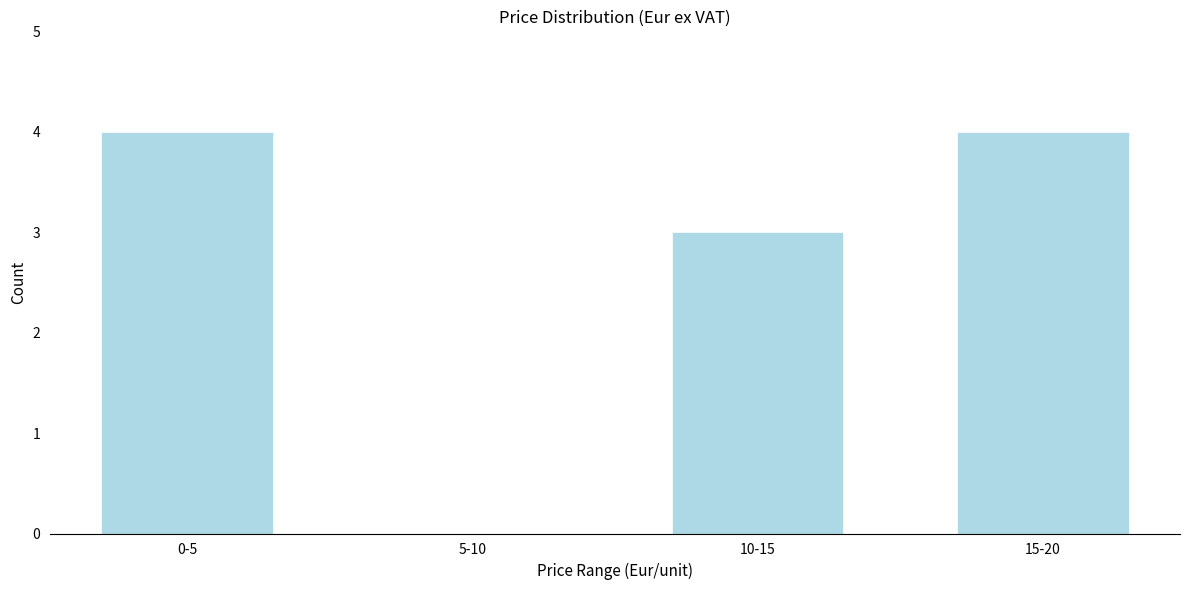

Reading right to left, extract all data points from this chart.

15-20=4	10-15=3	5-10=0	0-5=4